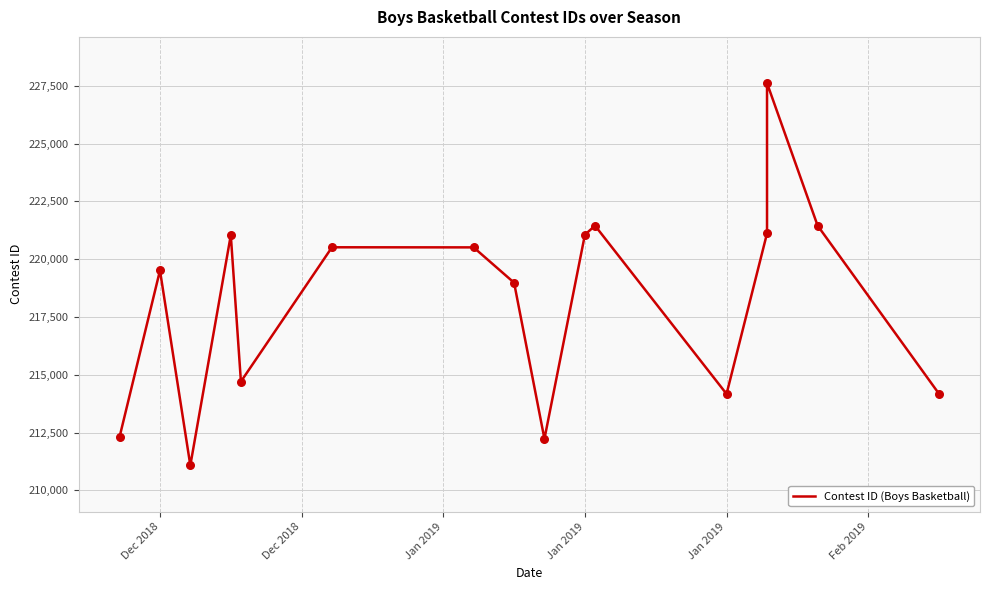

What is the change in value from Jan 2019 to Jan 2019?

+3624